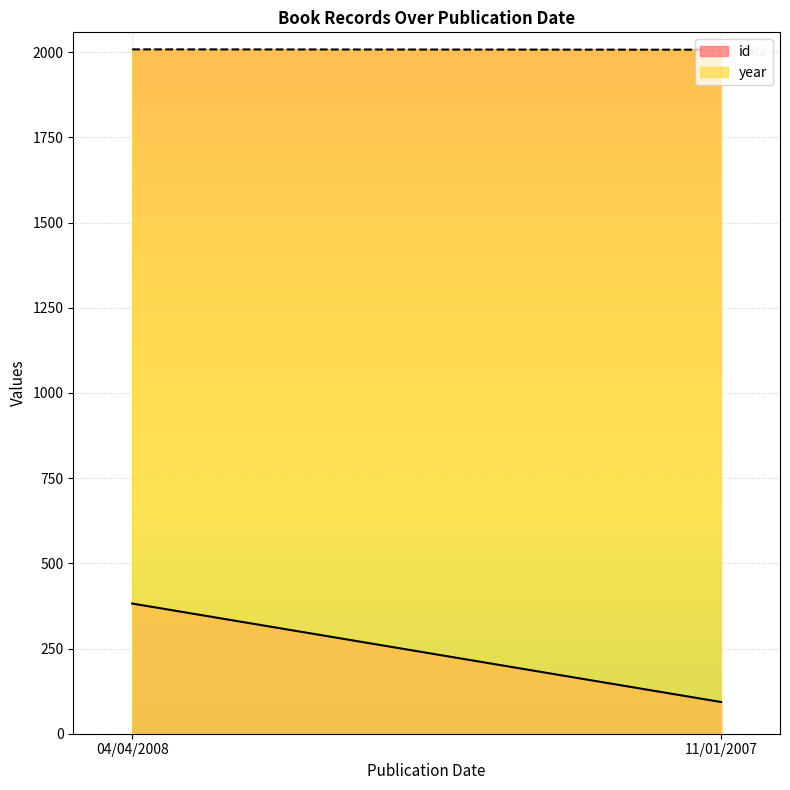

What is the difference between the maximum and minimum values in the year series?

1